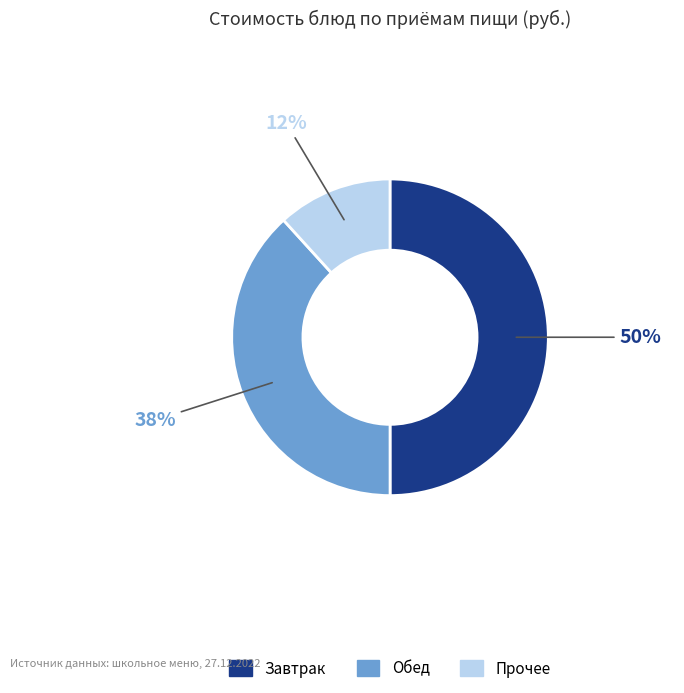

To the nearest percent, what is the difference between the largest and smallest slice percentages?

38%